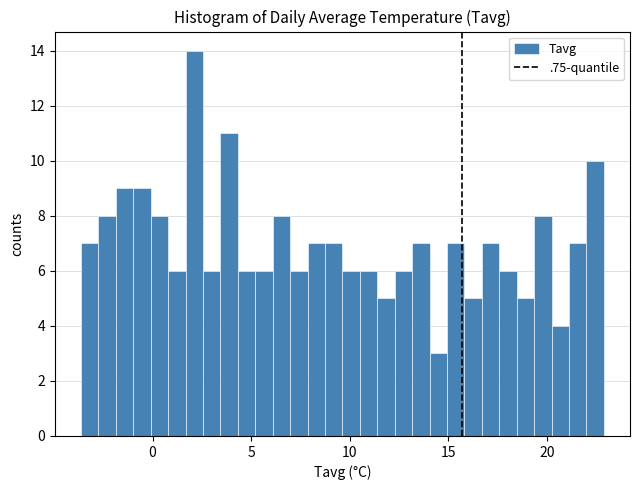

Read against the x-axis, roughly where is the centre of the tallest bar?

2.0